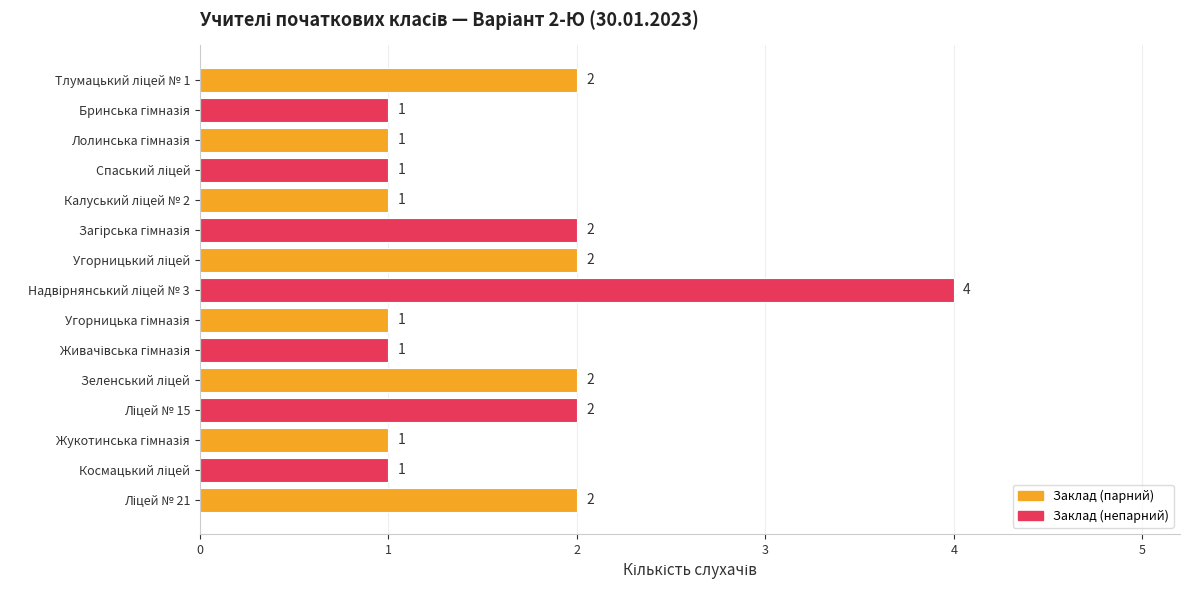

What is the greatest value displayed?

4